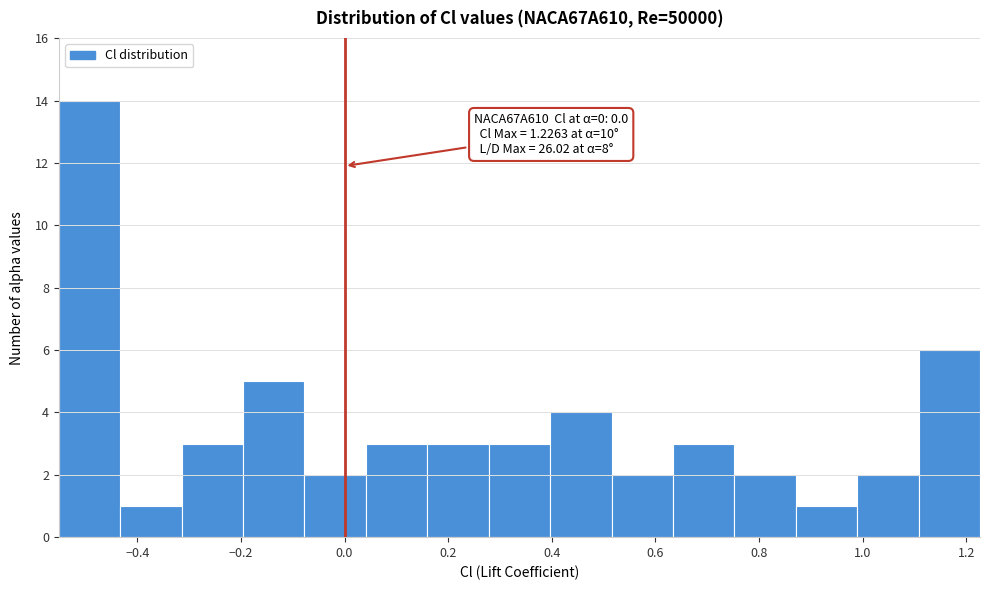

Over which range of the x-axis is the bar tallest?

-0.56 to -0.44